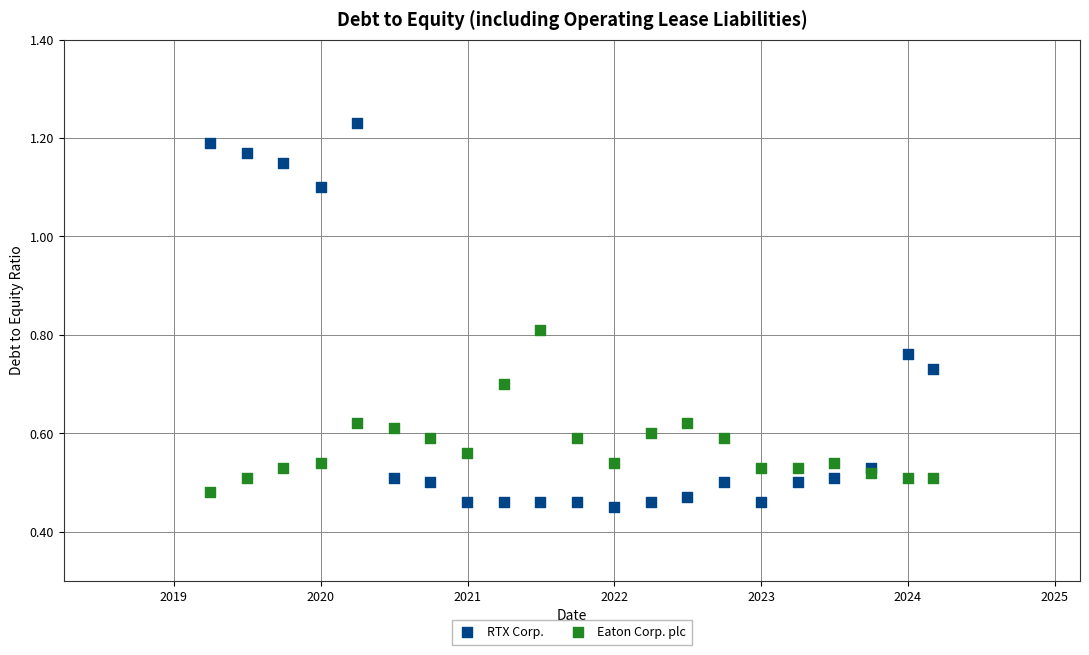

Which series has the widest spread of Y values?

RTX Corp.